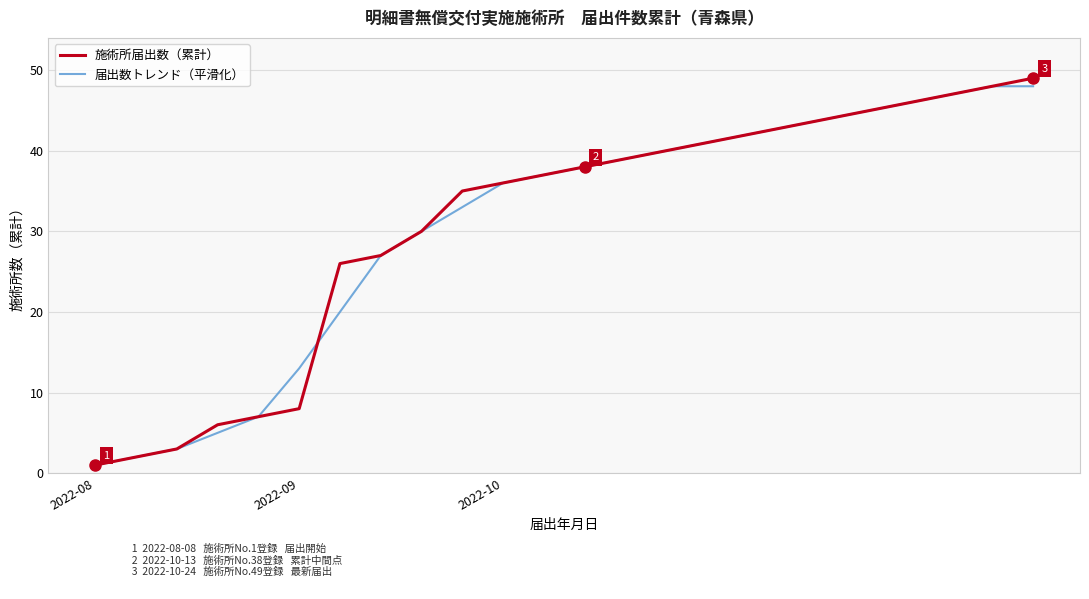

What is the maximum value shown in the chart?

49